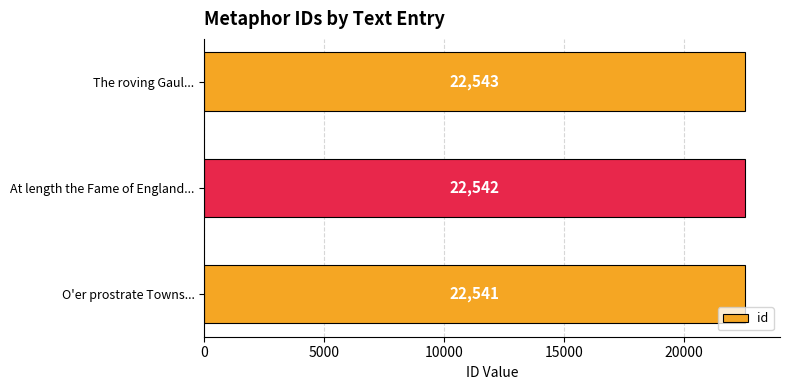

What is the change in value from O'er prostrate Towns... to The roving Gaul...?

+2